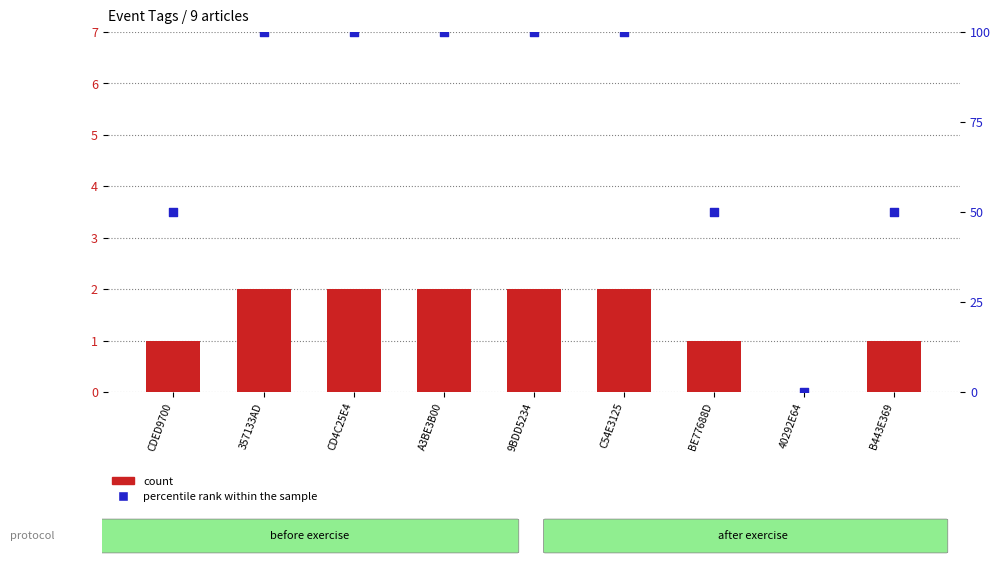

Which series has the widest spread of Y values?

percentile rank within the sample